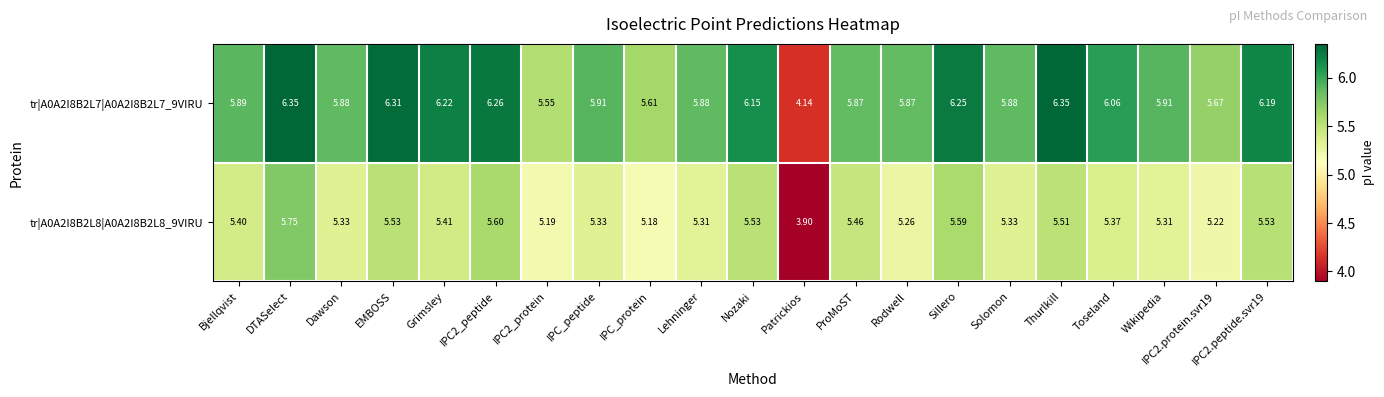

Which category has the lowest value across all series?

Patrickios